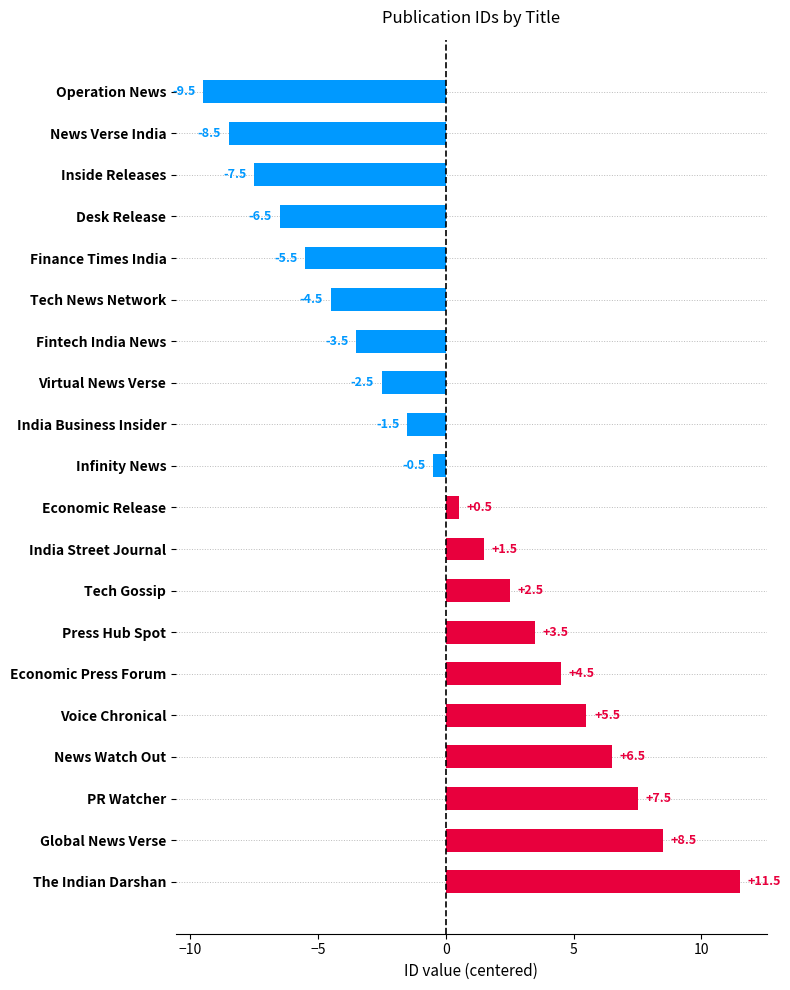

What is the label of the 2nd bar from the bottom?

Global News Verse